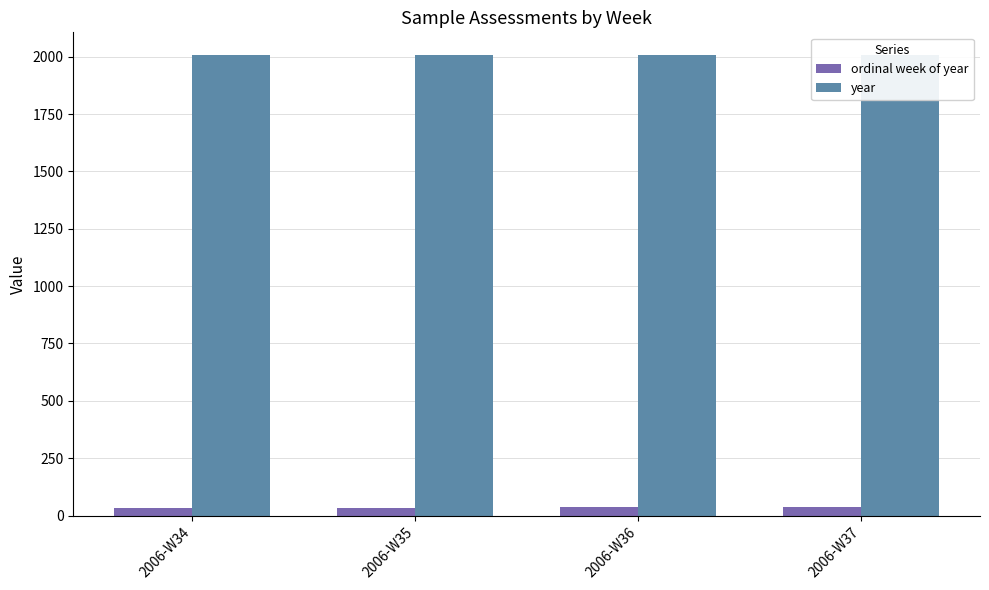

What is the difference between the second highest and second lowest values in the ordinal week of year series?

1